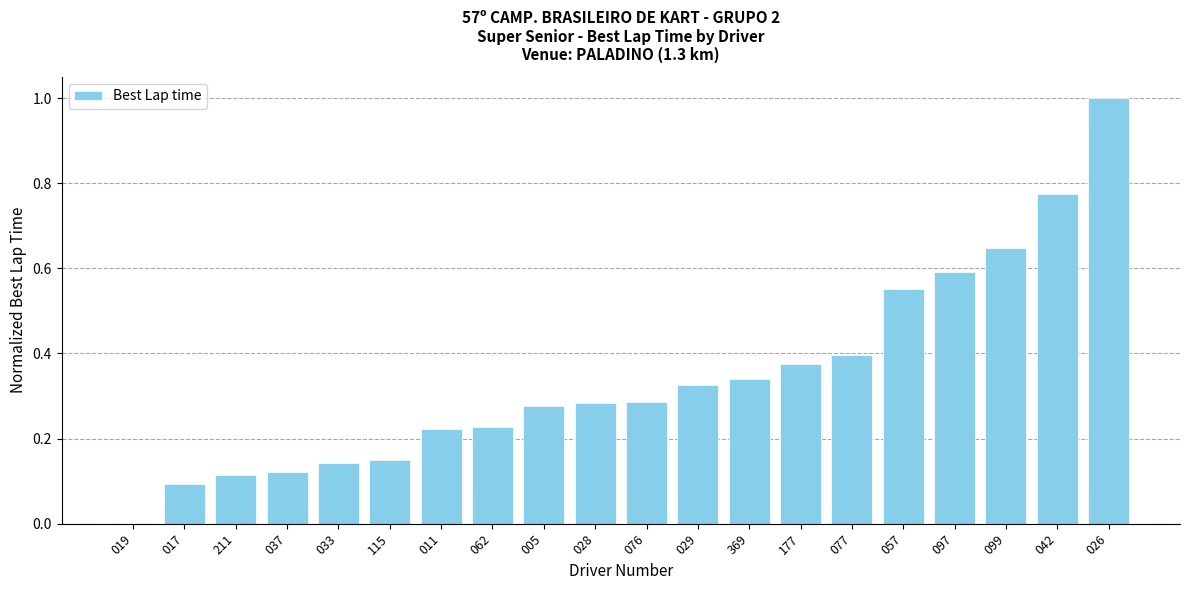

Between 077 and 005, which is larger?

077